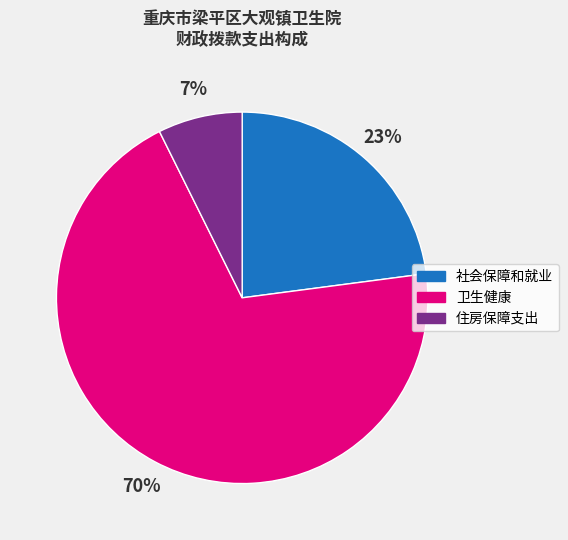

Do 卫生健康 and 住房保障支出 together represent more than half of the pie?

Yes